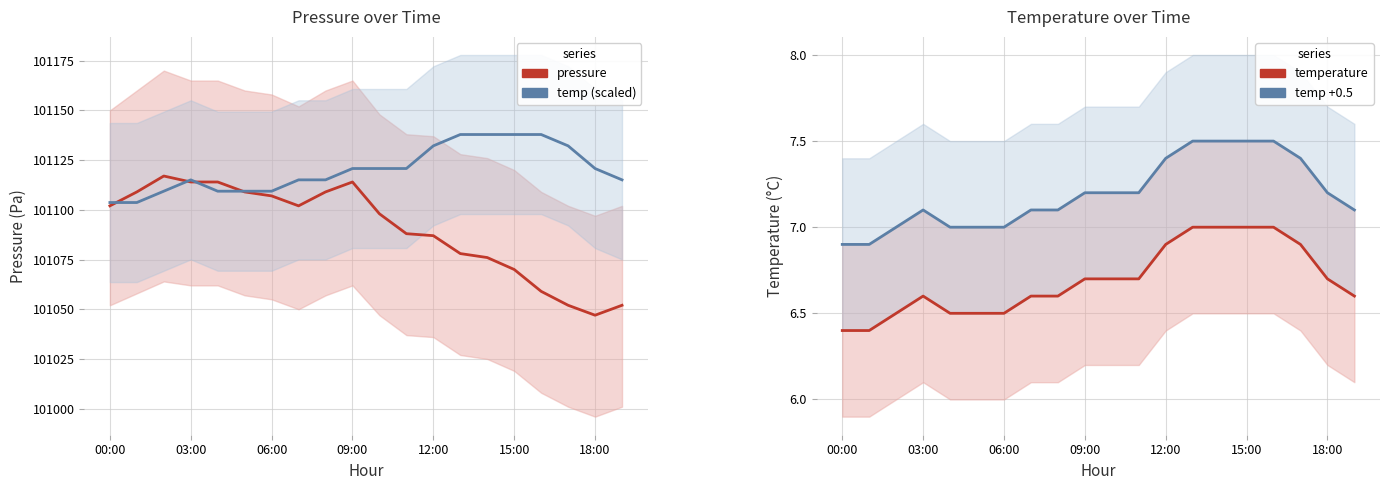

Read the temperature (scaled) value at 09:00.

101120.8